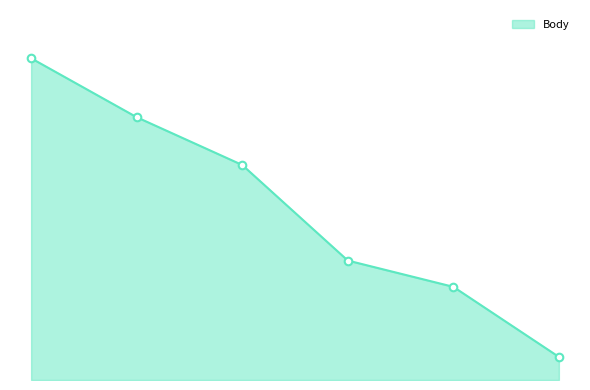

Does the chart have visible grid lines?

No